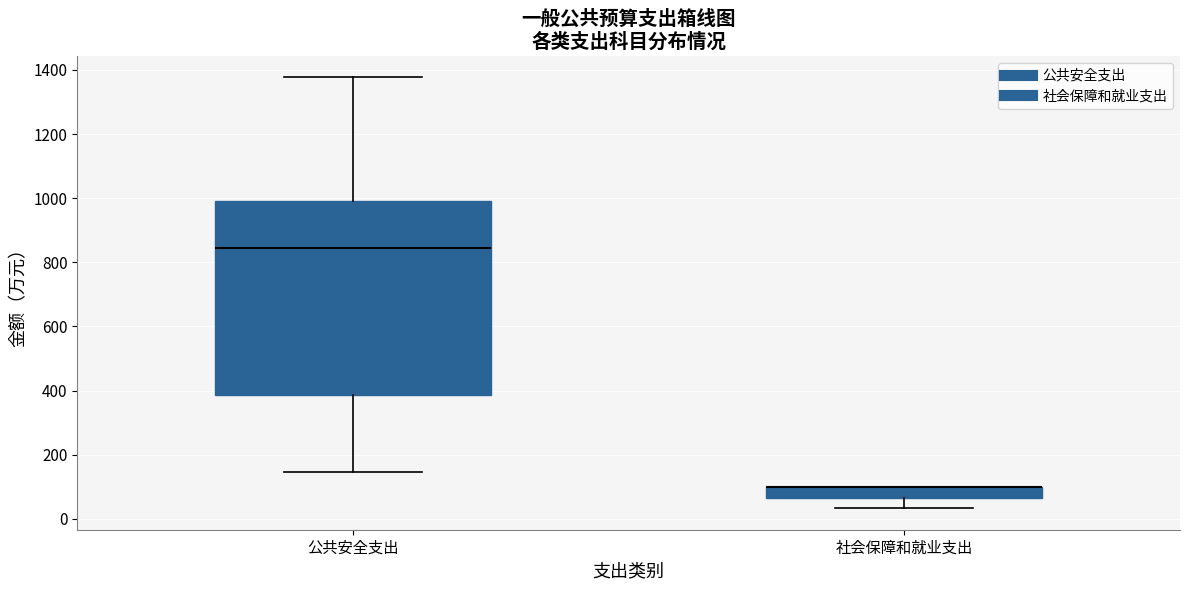

Where is the upper edge of the box for 社会保障和就业支出 on the y-axis? The values are not printed on the chart, so give them approximately, as read against the axis.

100